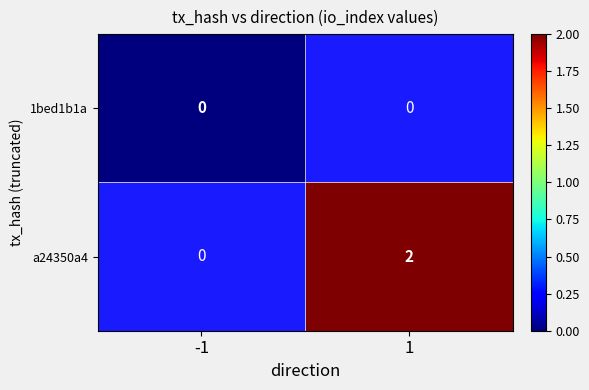

True or false: a24350a4 has a value of 2 at 1.

True